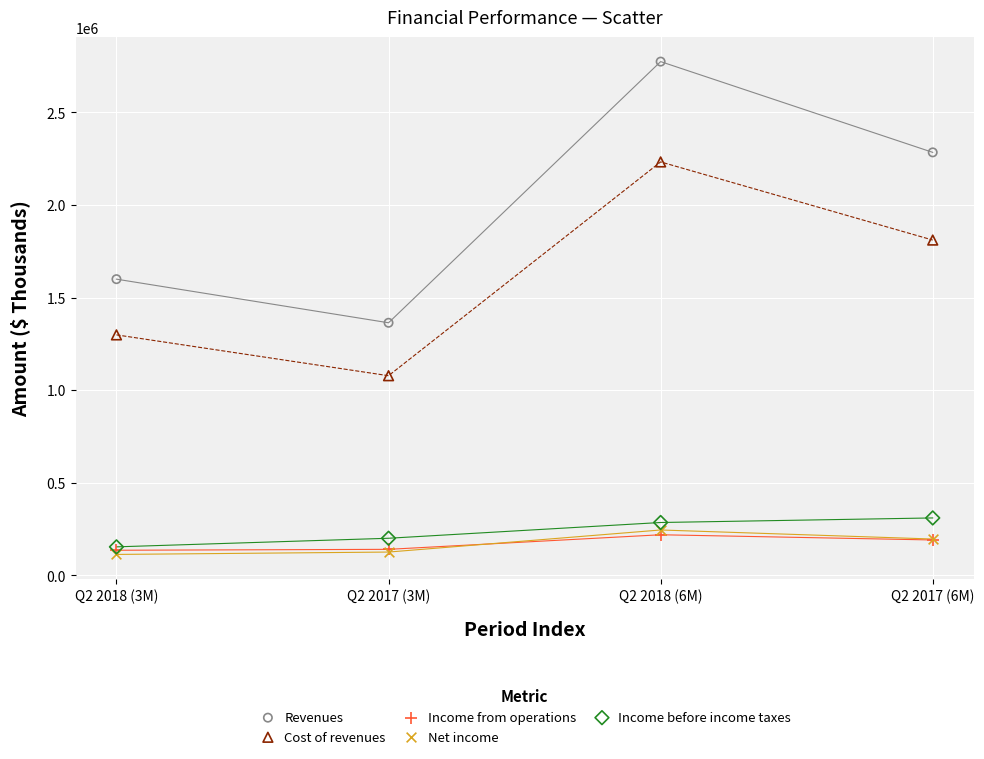

Which series has the widest spread of Y values?

Revenues